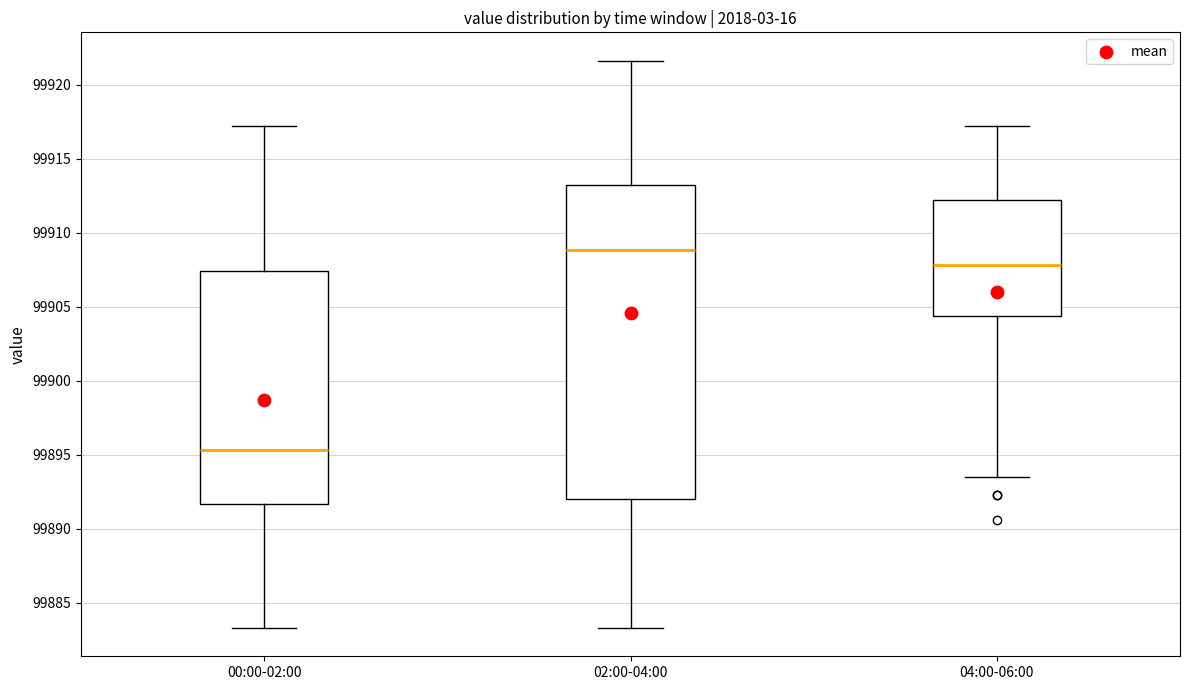

Comparing the boxes themselves (not the whiskers), which one is the tallest?

02:00-04:00